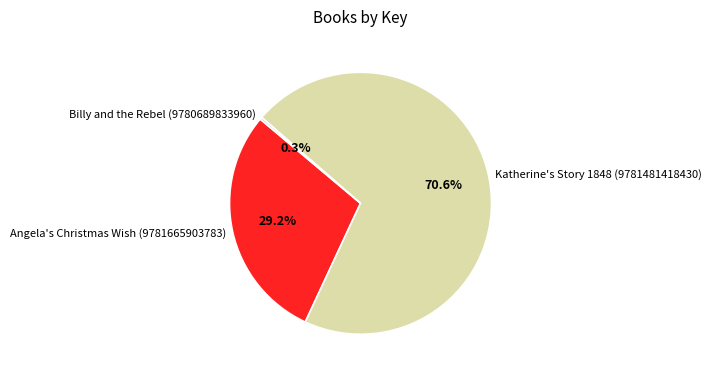

Is Katherine's Story 1848 (9781481418430) the majority of the pie?

Yes